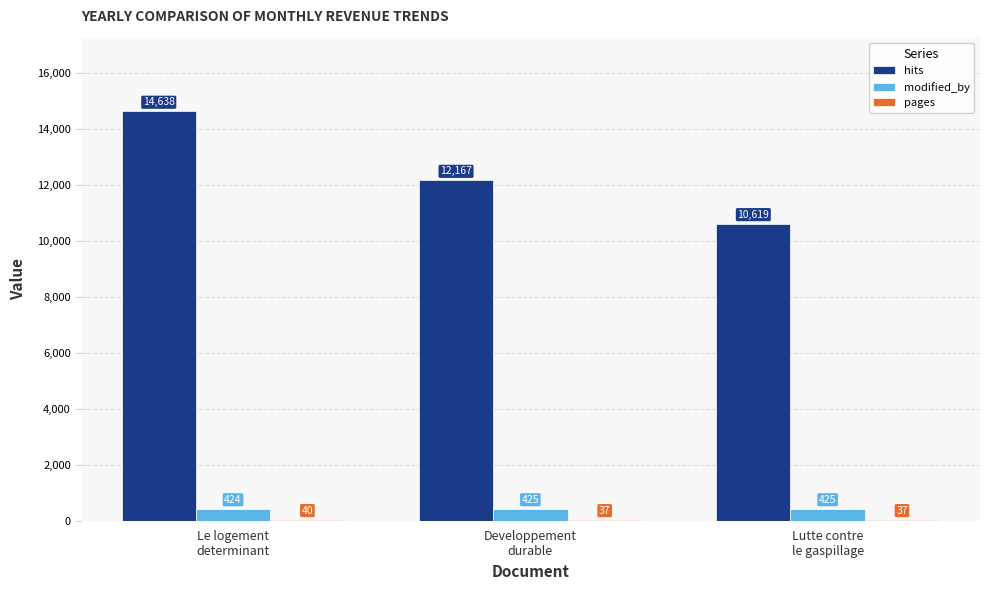

What is the sum of all hits values?

37424